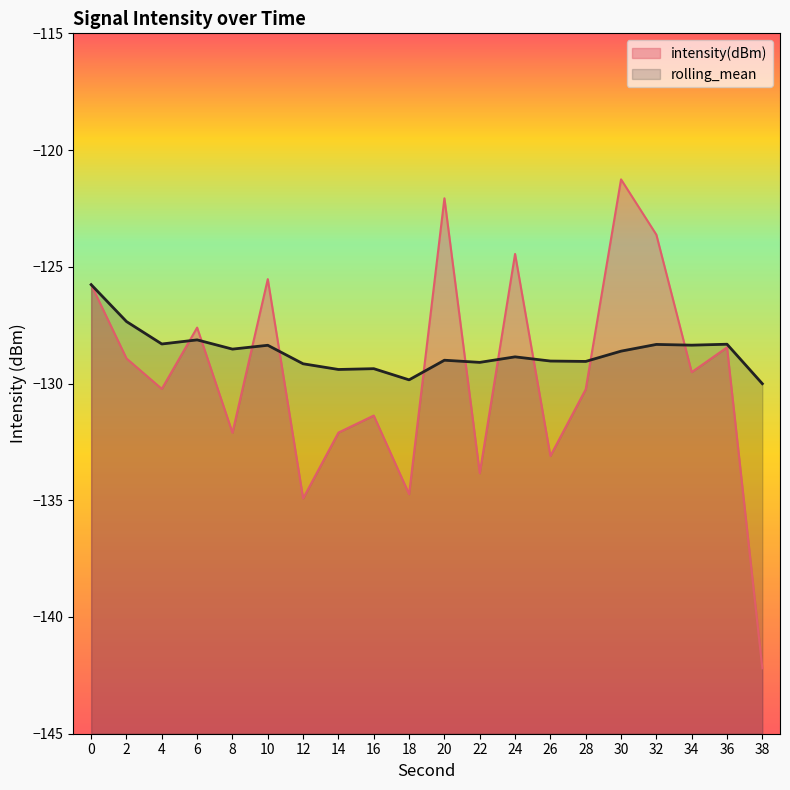

At which category does rolling_mean reach its first local valley?

4